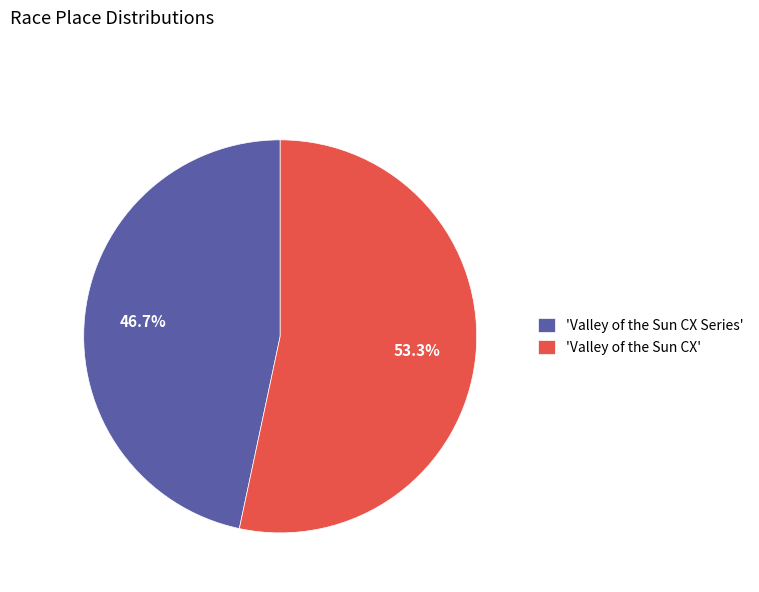

Rank the categories by value from highest to lowest.

'Valley of the Sun CX', 'Valley of the Sun CX Series'